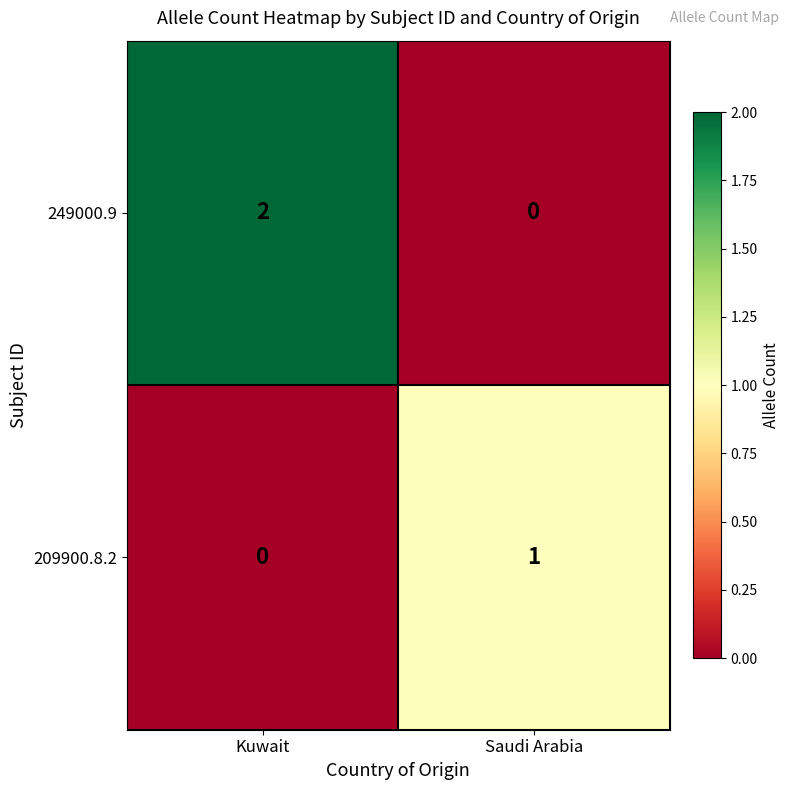

Which series has the widest spread of values?

249000.9